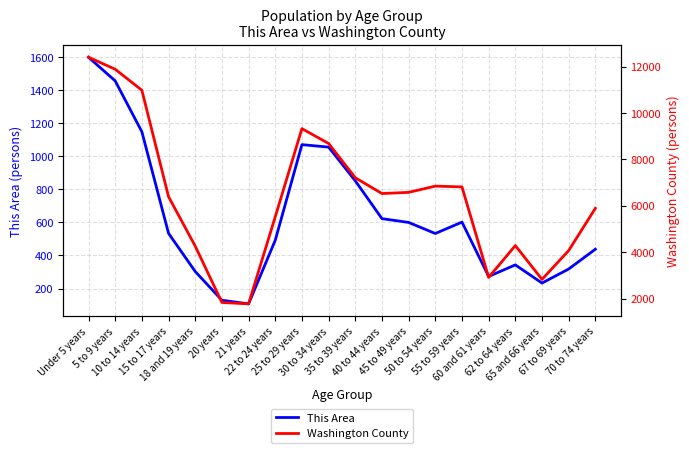

True or false: This Area has more than 2 interior local peaks.

True